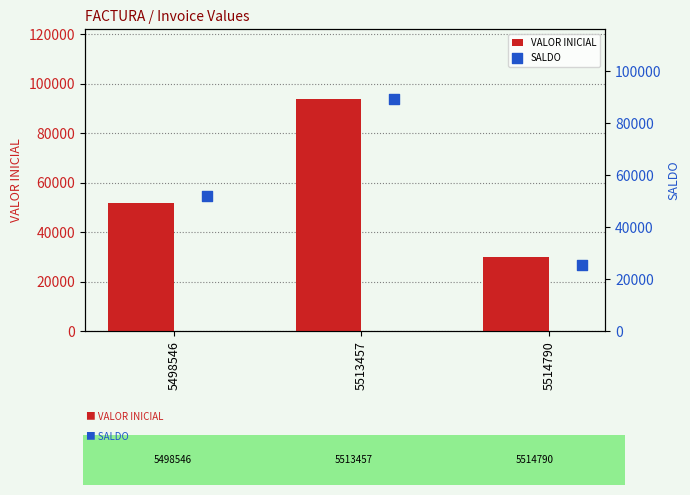

The value of VALOR INICIAL at 5513457 is 53974. True or false?

False